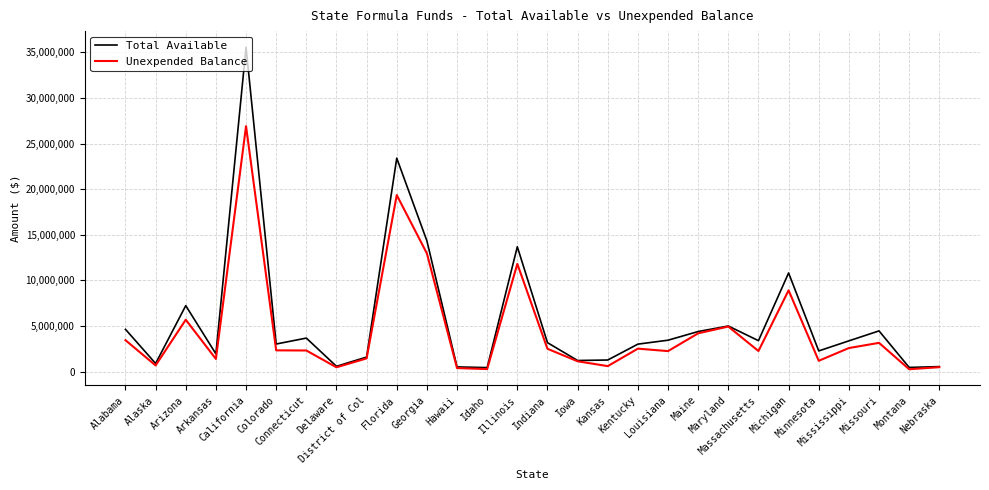

How many values in the Total Available series are below 3368607?

14